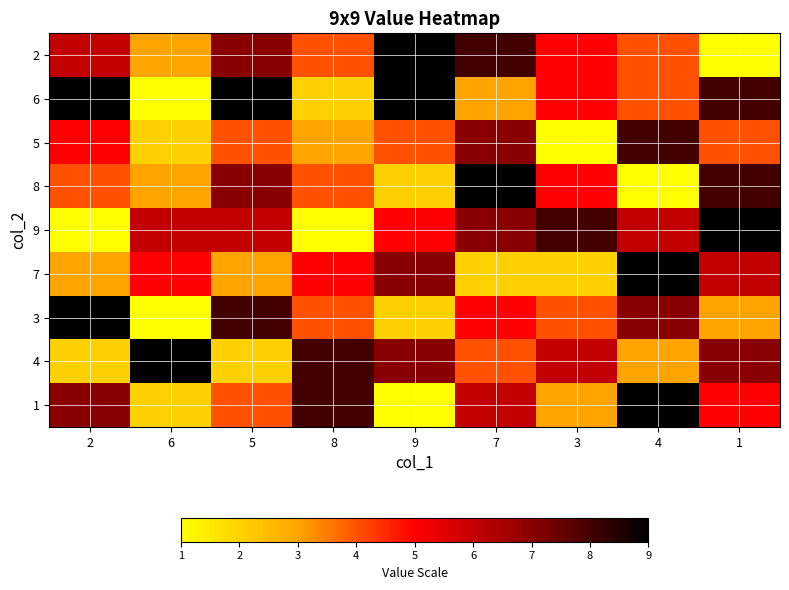

At which category does the chart reach its peak across all series?

9